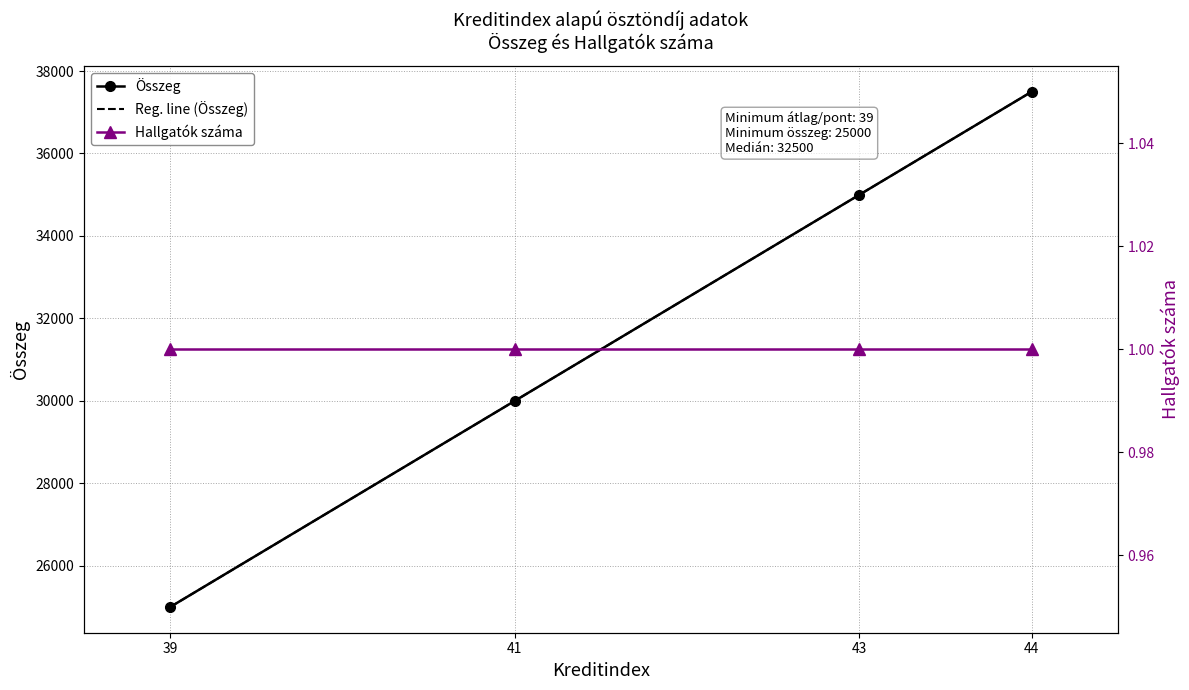

What is the minimum value shown in the chart?

25000